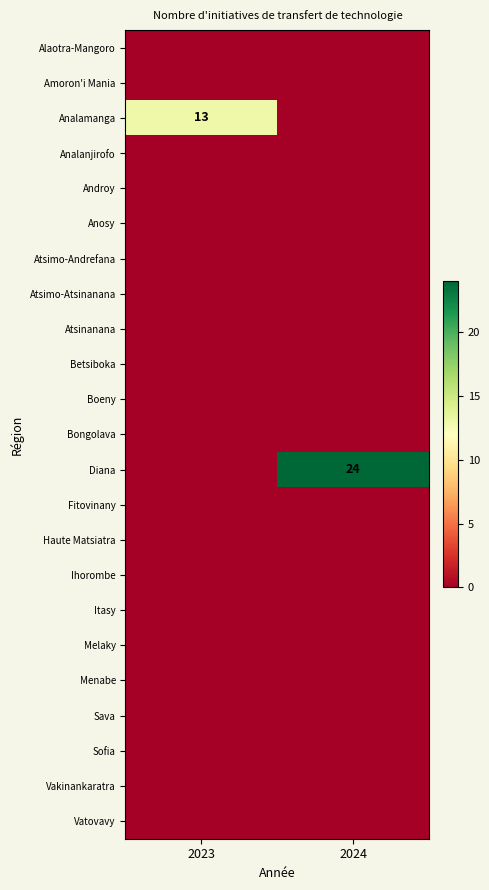

At how many categories does at least one series exceed 11?

2